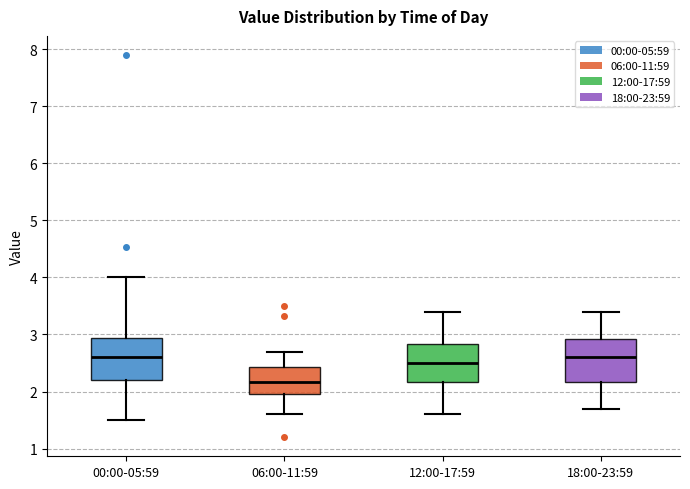

Reading left to right, read every box against the y-axis: the position of its median line, the range the box covers, and the ends of its whiskers. The values are not printed on the chart, so give them approximately, as read against the axis.

00:00-05:59: median 2.6, box 2.2 to 2.9, whiskers 1.5 to 4.0
06:00-11:59: median 2.2, box 2.0 to 2.4, whiskers 1.6 to 2.7
12:00-17:59: median 2.5, box 2.2 to 2.8, whiskers 1.6 to 3.4
18:00-23:59: median 2.6, box 2.2 to 2.9, whiskers 1.7 to 3.4